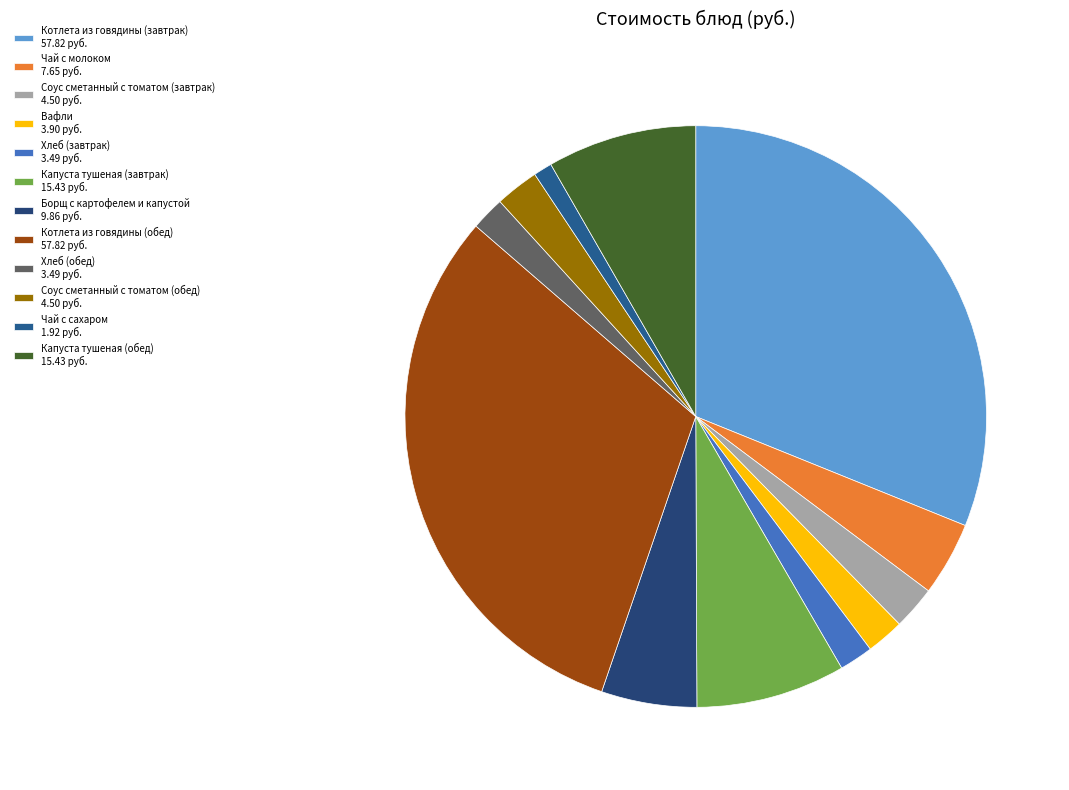

How many segments does this pie chart have?

12